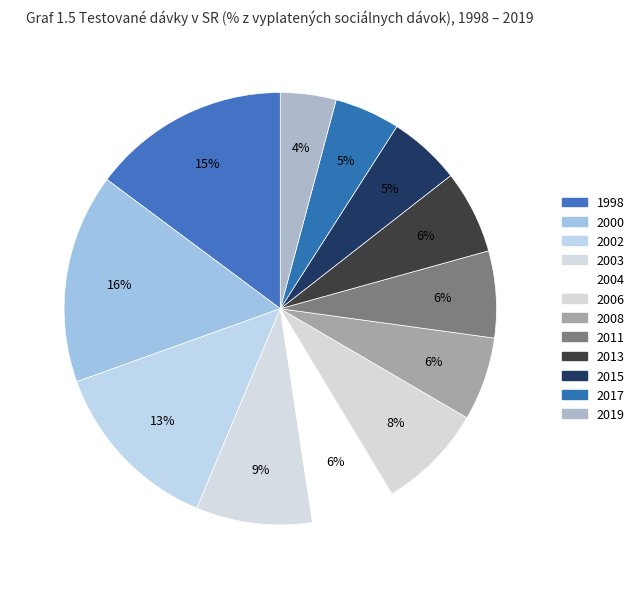

To the nearest percent, what is the difference between the largest and smallest slice percentages?

12%